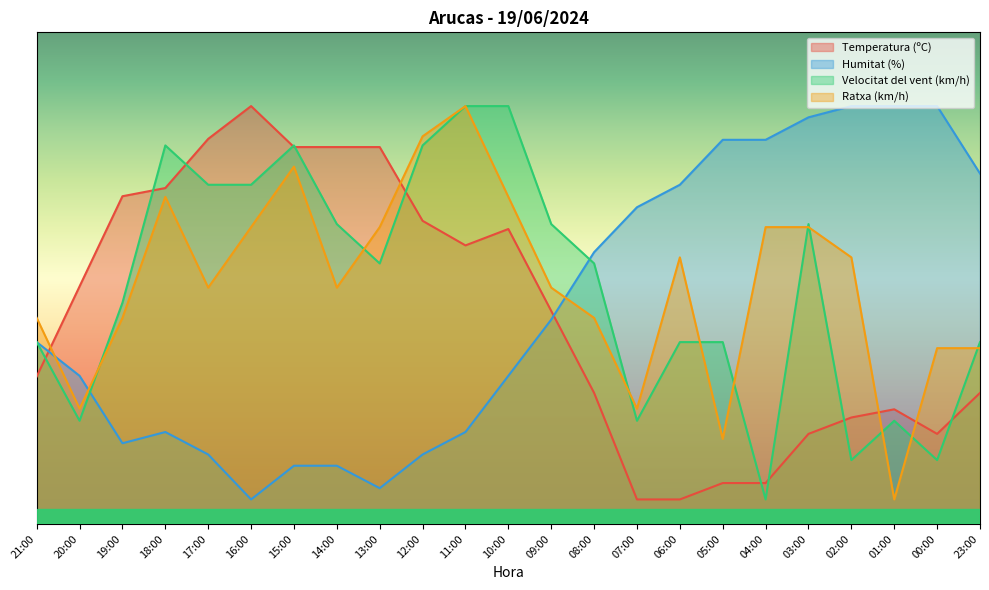

Is the value of Ratxa (km/h) at 07:00 greater than the value of Velocitat del vent (km/h) at 13:00?

No